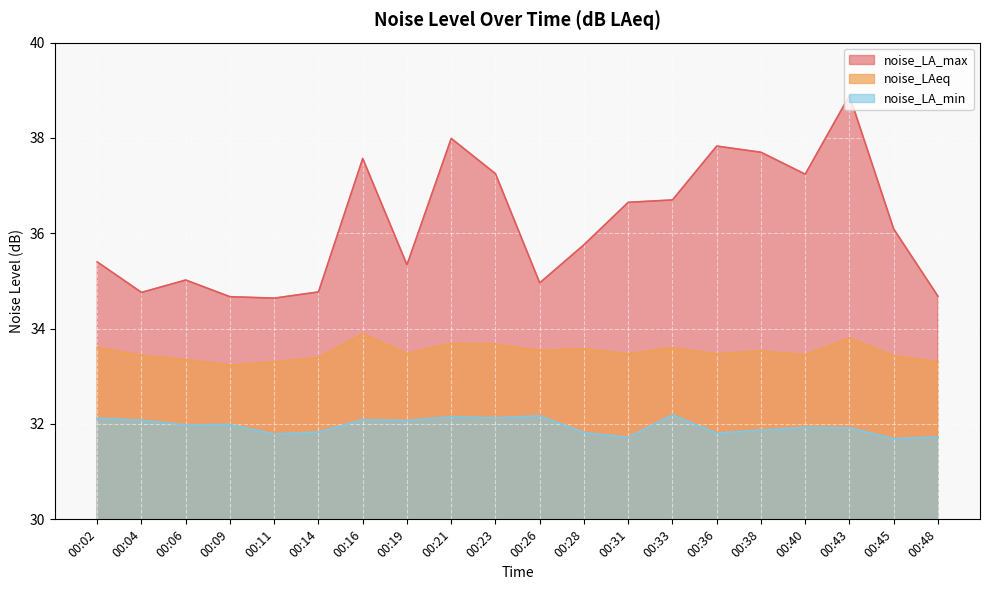

How many interior local valleys does the noise_LAeq series have?

6